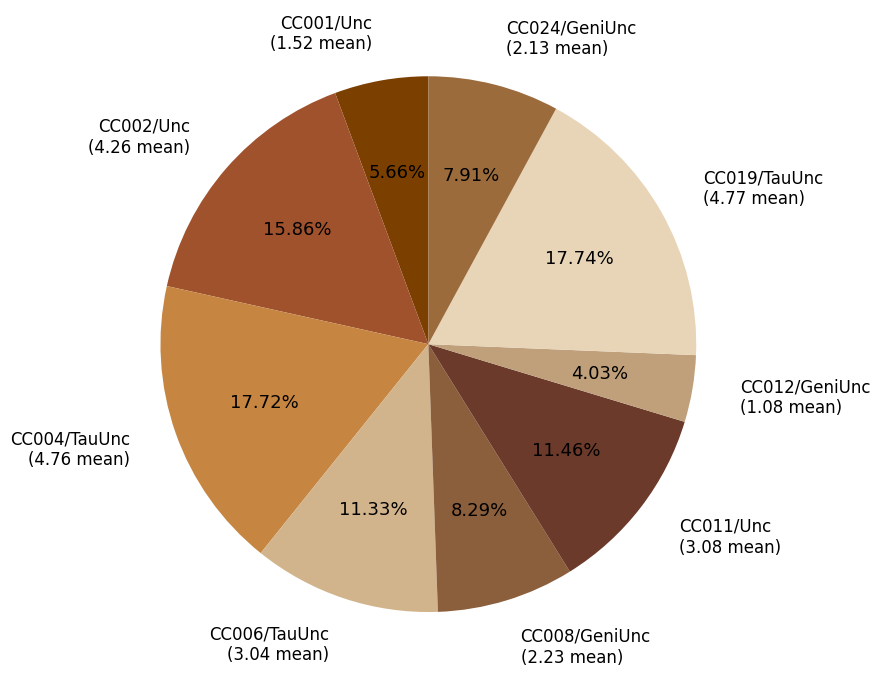

To the nearest percent, what portion does CC002/Unc represent?

16%